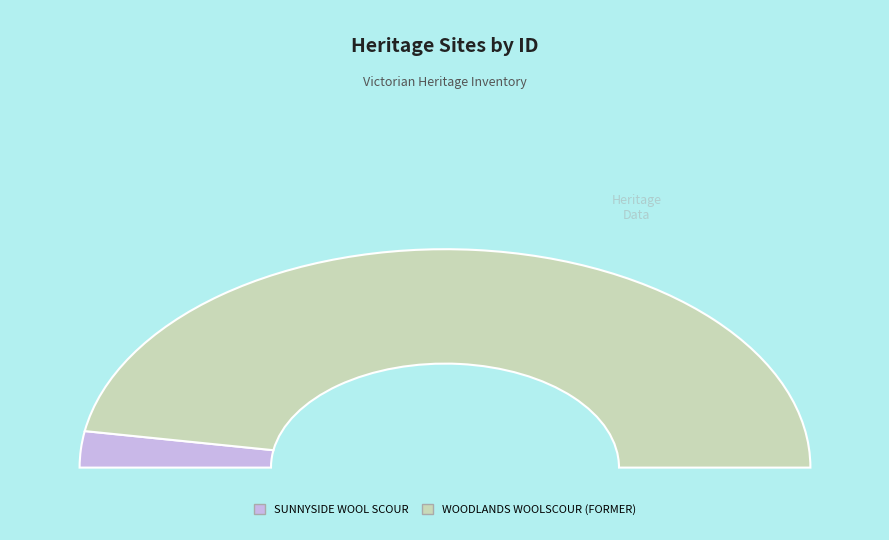

To the nearest percent, what portion does WOODLANDS WOOLSCOUR (FORMER) represent?

95%